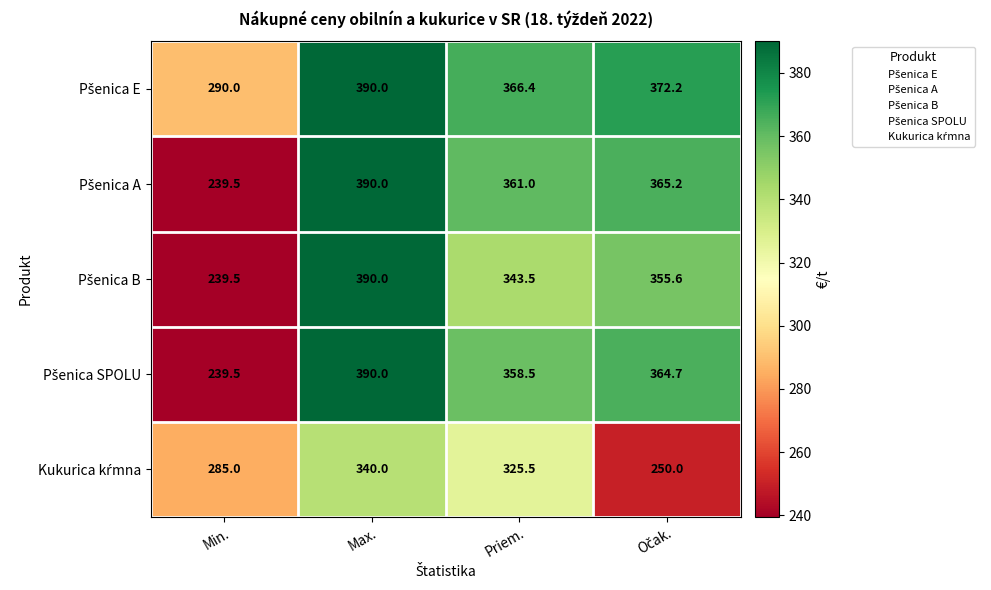

Which label corresponds to the largest value in the chart?

Max.